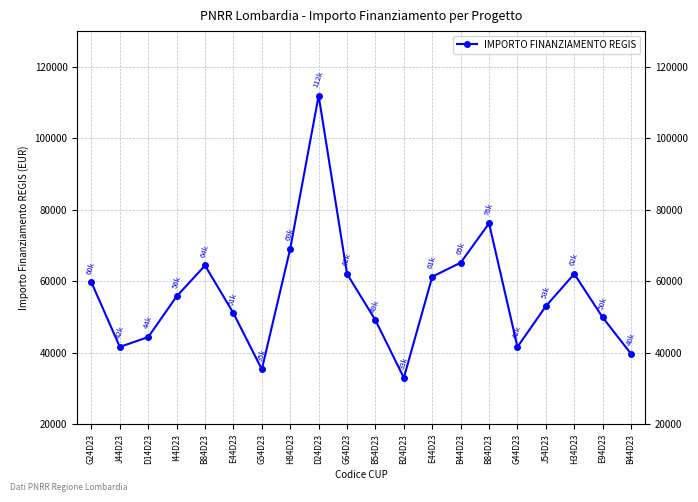

What is the change in value from G64D23 to G44D23?

-20425.8